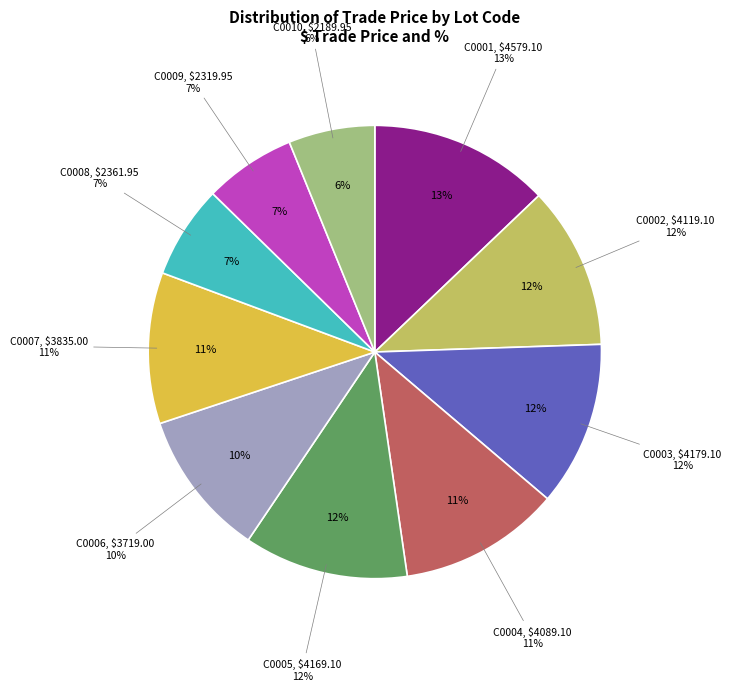

What is the change in value from C0002 to C0008?

-1757.2